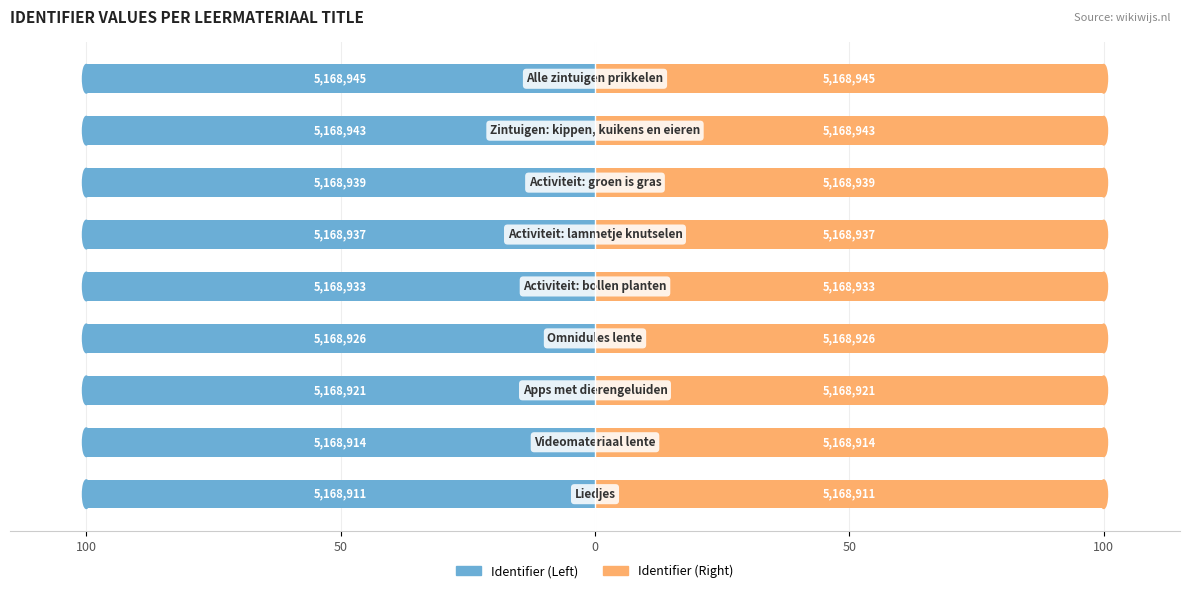

At which category does the chart reach its minimum across all series?

8